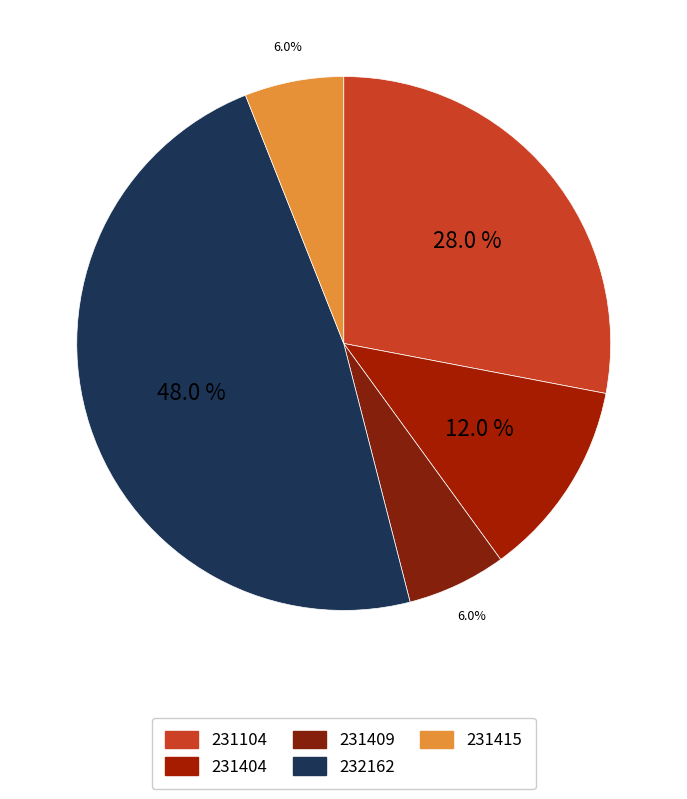

What is the total percentage of 231409 and 231104?

34.0%